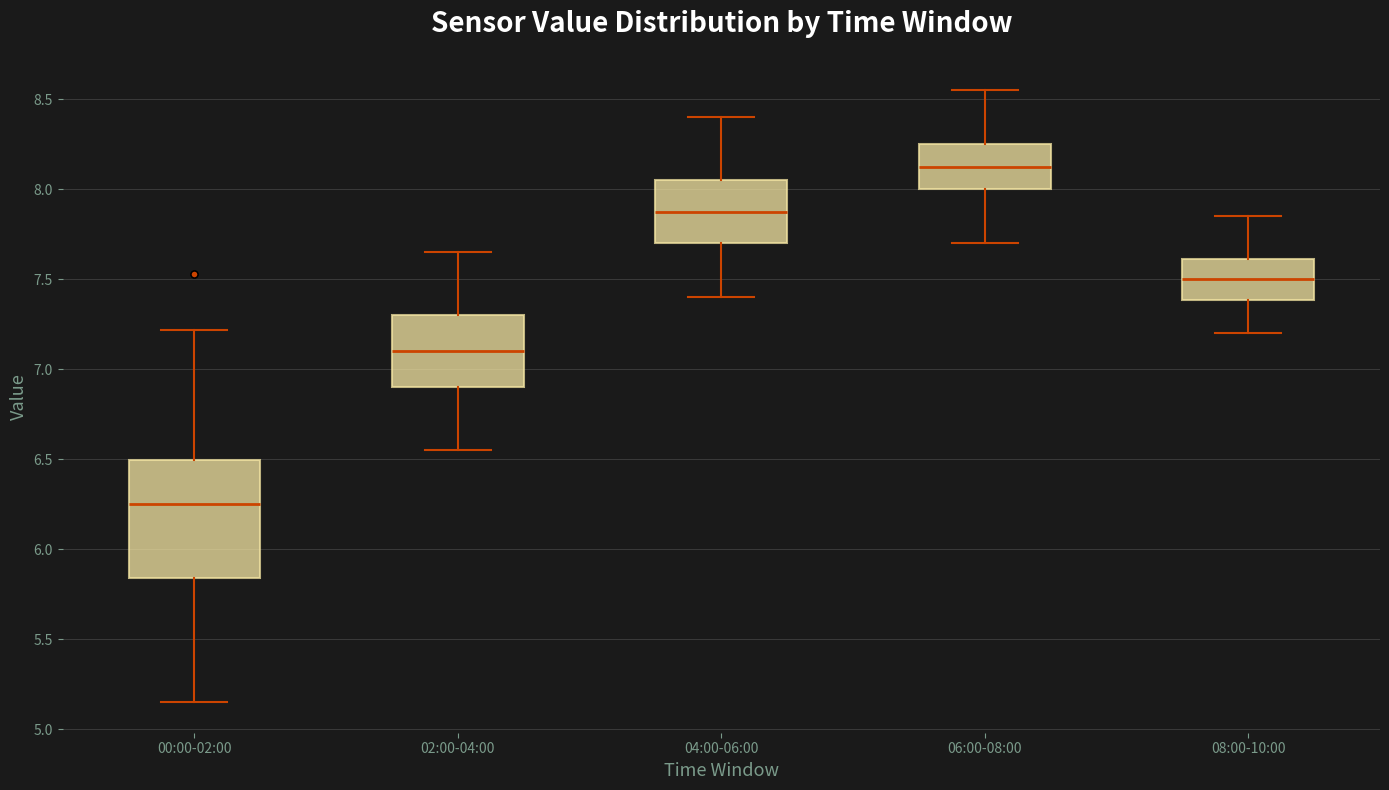

Which box is the tallest, from its lower edge to its upper edge?

00:00-02:00